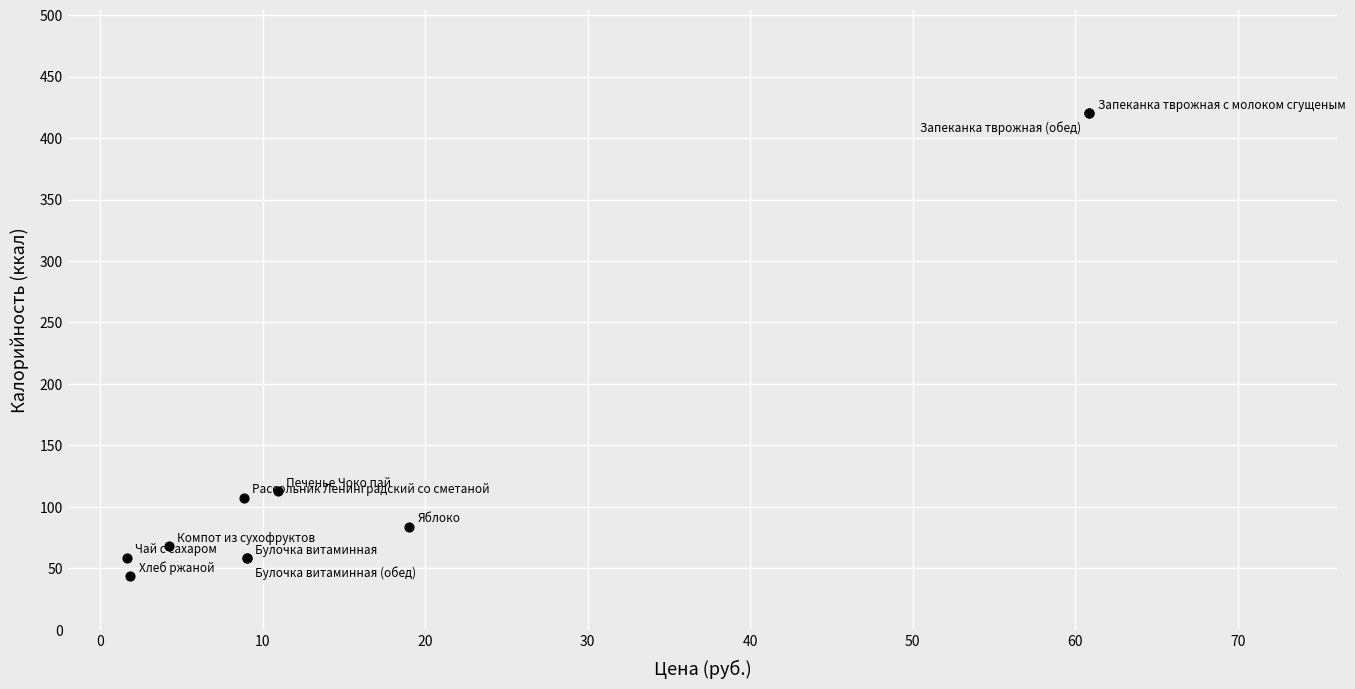

What Y value in the scatter plot is closest to 231?

112.8